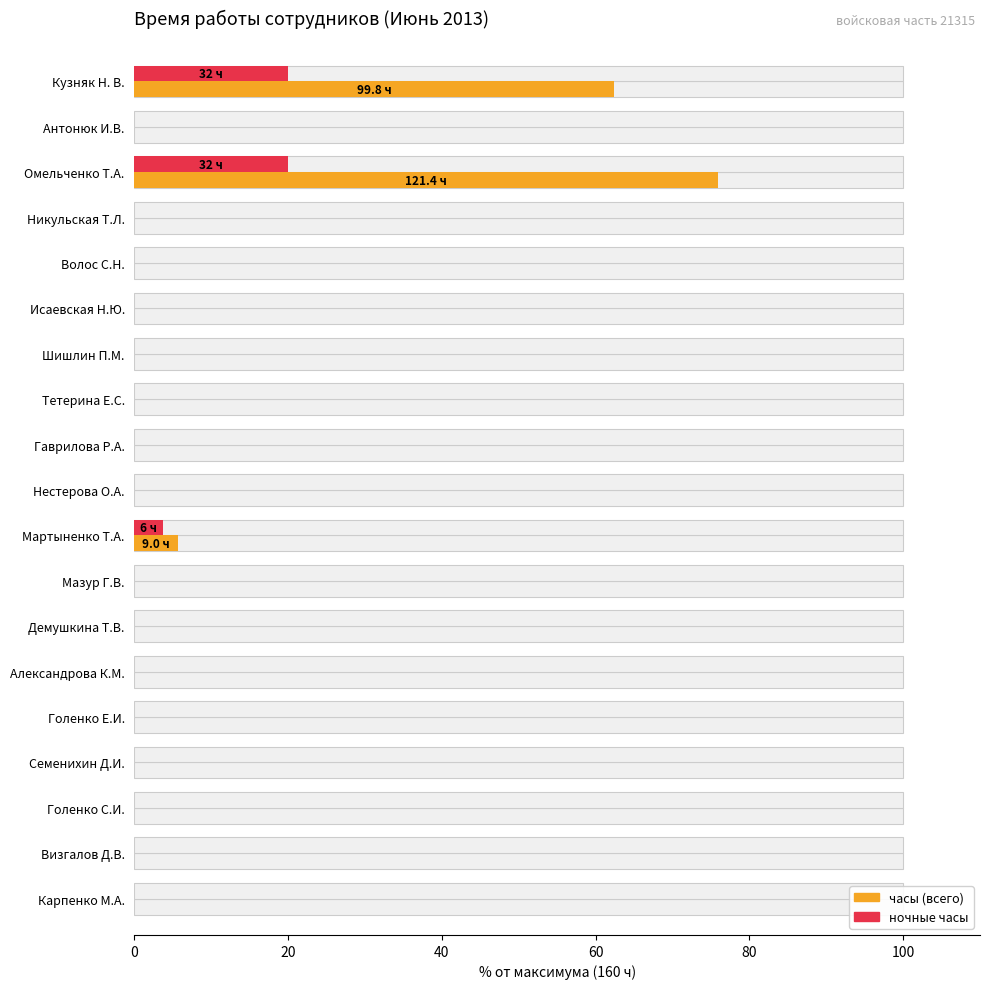

What is the difference between the часы values at Кузняк Н. В. and Голенко С.И.?

62.4